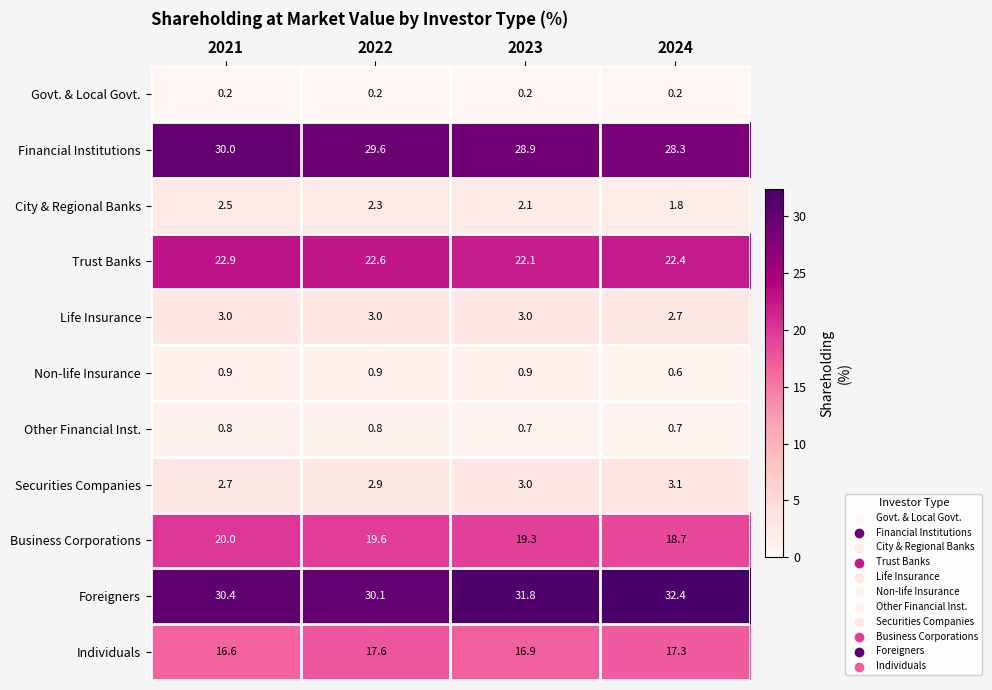

At which category is the sum across all series the highest?

2021